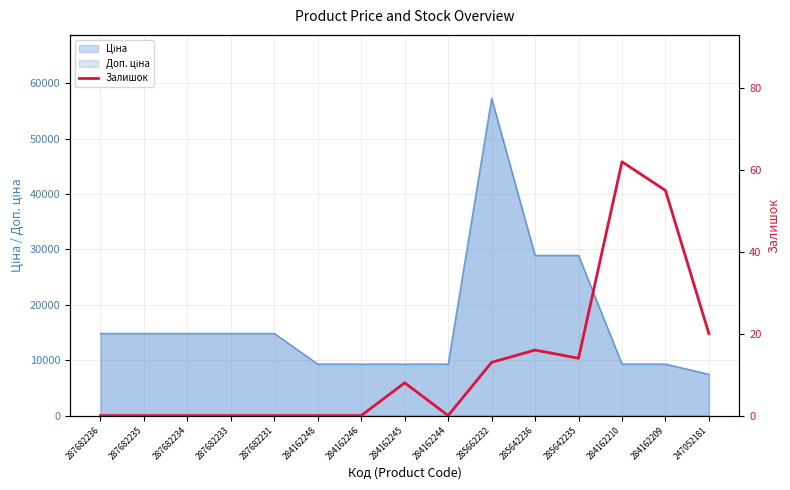

Does the chart have visible grid lines?

Yes